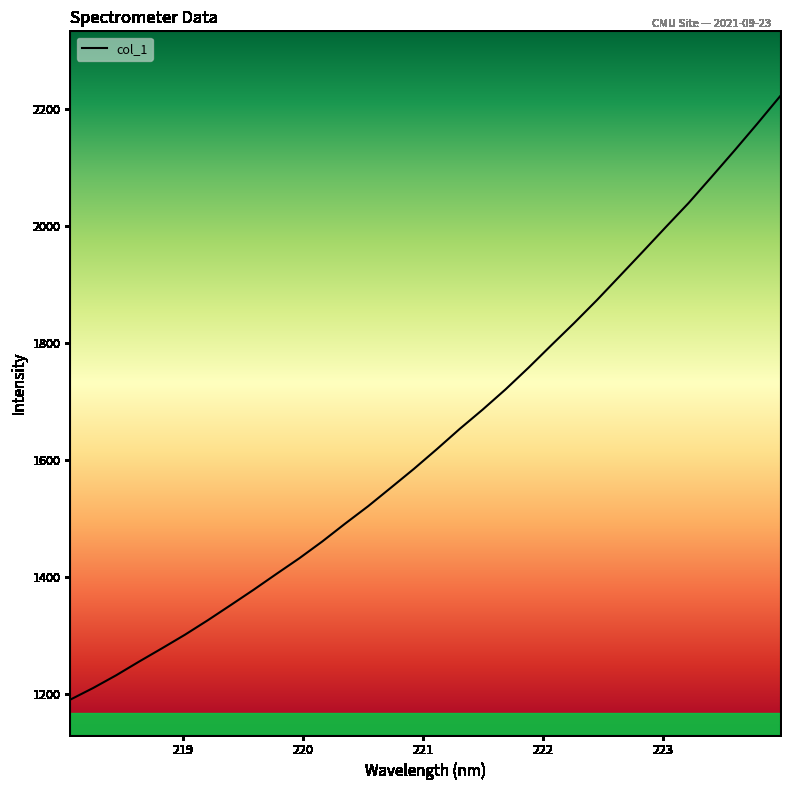

What is the maximum value shown in the chart?

2221.4